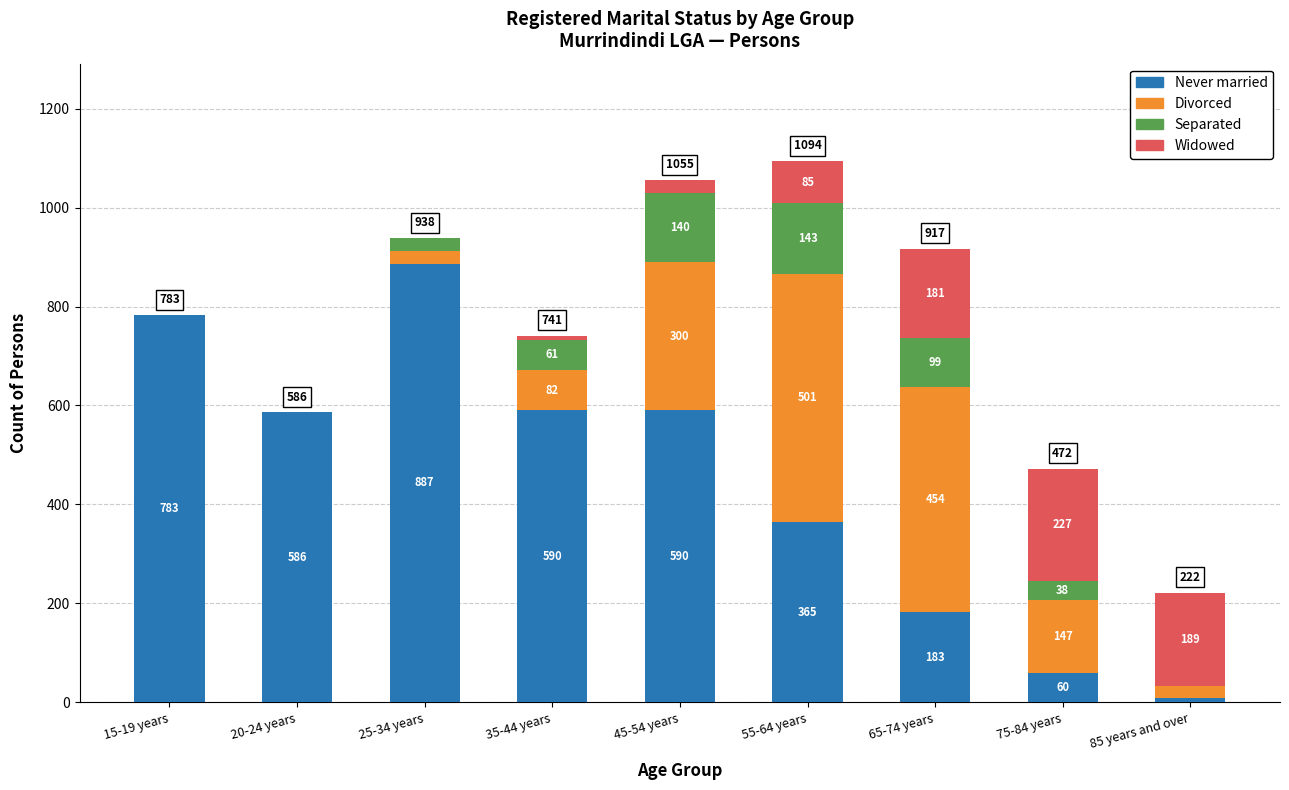

Reading left to right, what are the values for Never married?

15-19 years=783	20-24 years=586	25-34 years=887	35-44 years=590	45-54 years=590	55-64 years=365	65-74 years=183	75-84 years=60	85 years and over=8